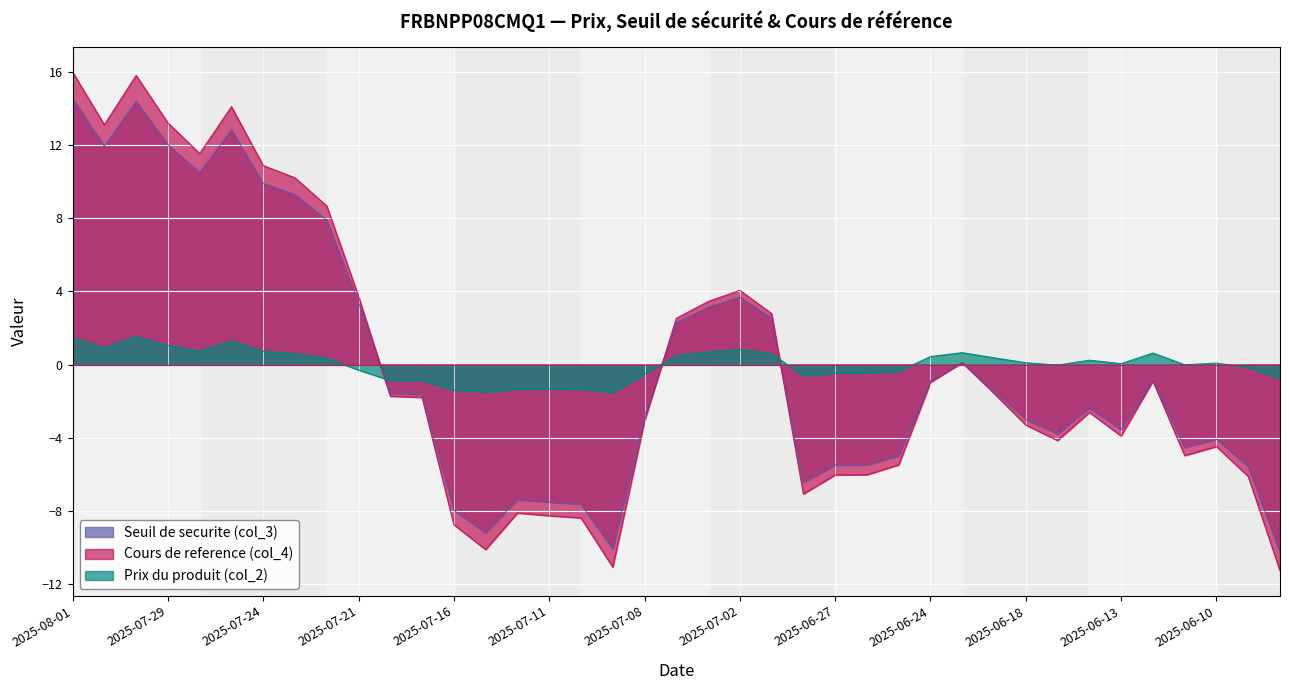

What are all the series names shown in the legend?

Seuil de securite (col_3), Cours de reference (col_4), Prix du produit (col_2)